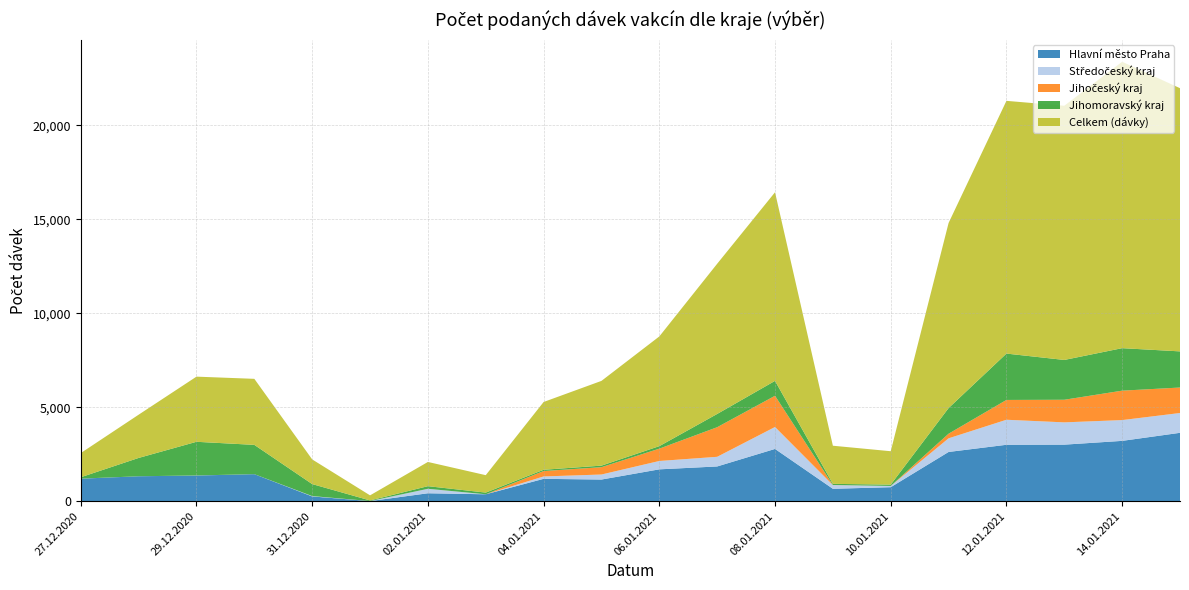

True or false: Hlavní město Praha has a value of 1363 at 29.12.2020.

True